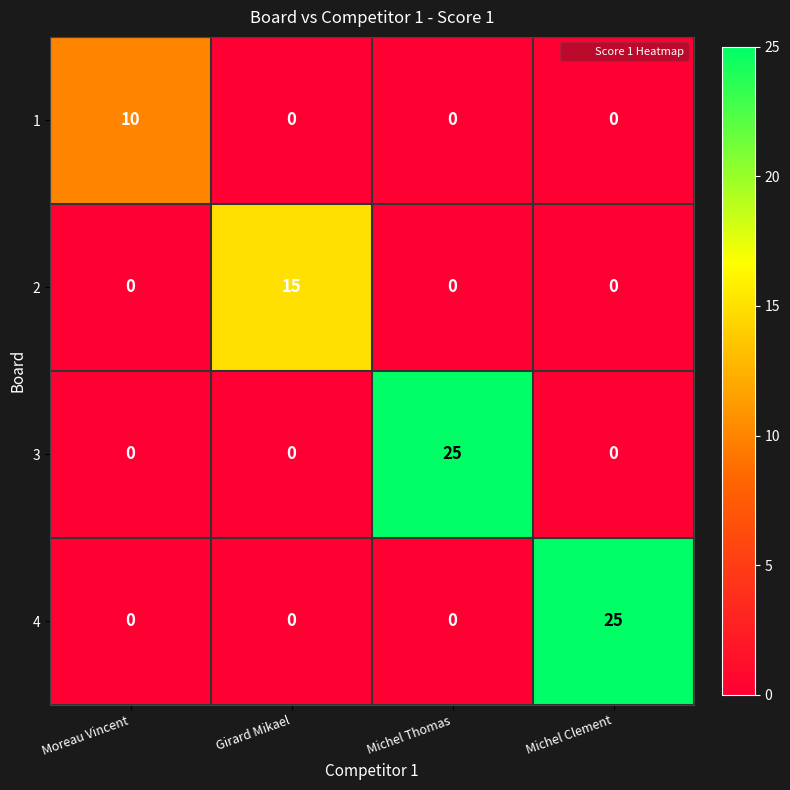

Count the 2 values in the range 0 to 15.

4